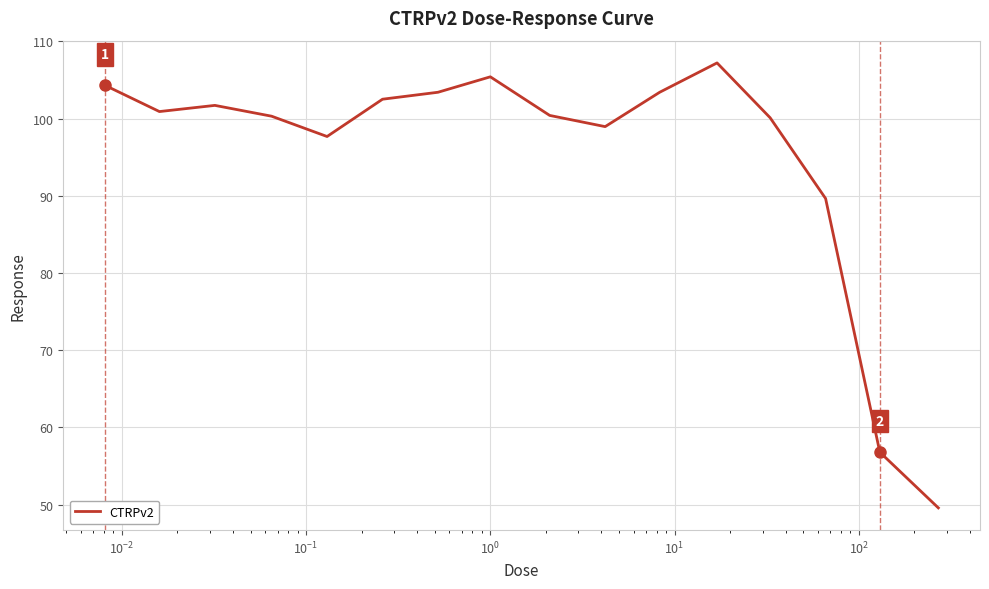

What is the minimum value shown in the chart?

49.6